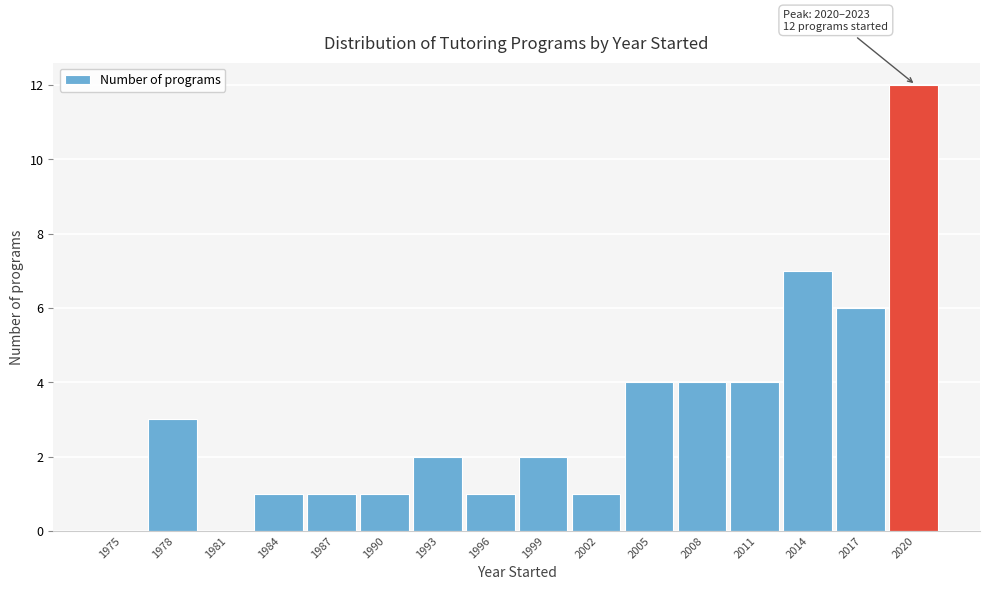

Reading left to right, list all the values displayed in this chart.

1975=0	1978=3	1981=0	1984=1	1987=1	1990=1	1993=2	1996=1	1999=2	2002=1	2005=4	2008=4	2011=4	2014=7	2017=6	2020=12